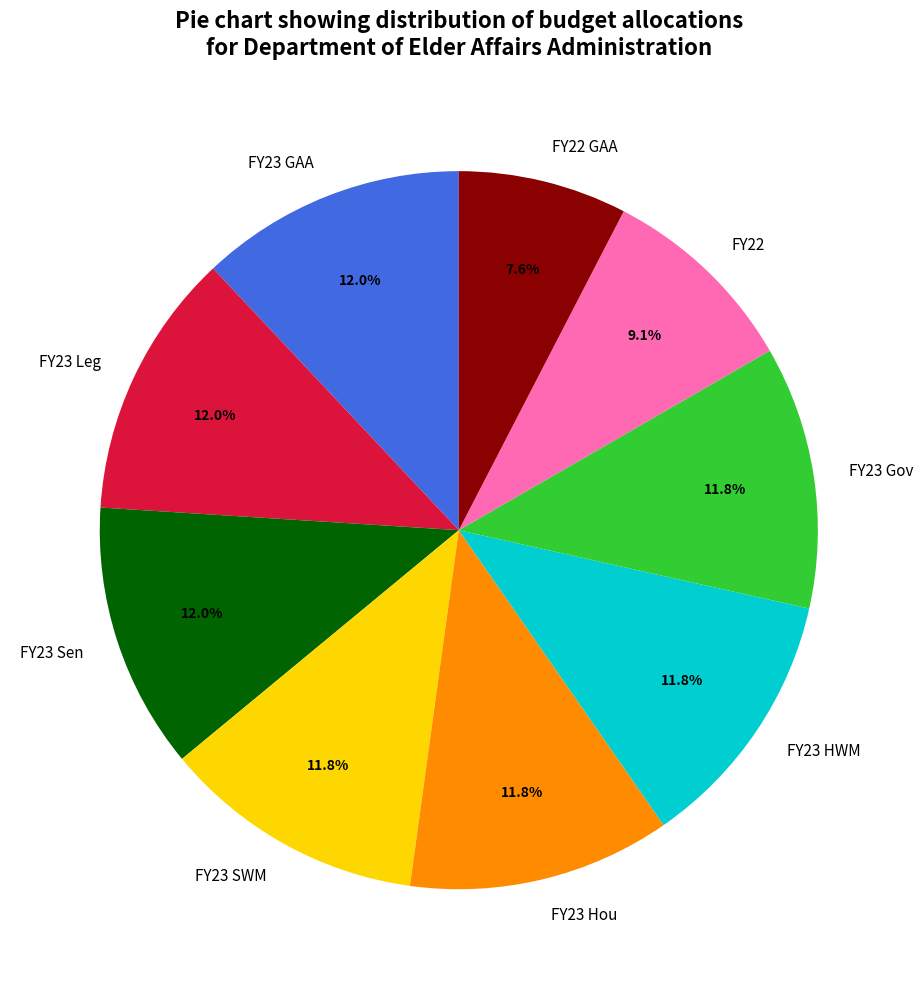

How many segments does this pie chart have?

9